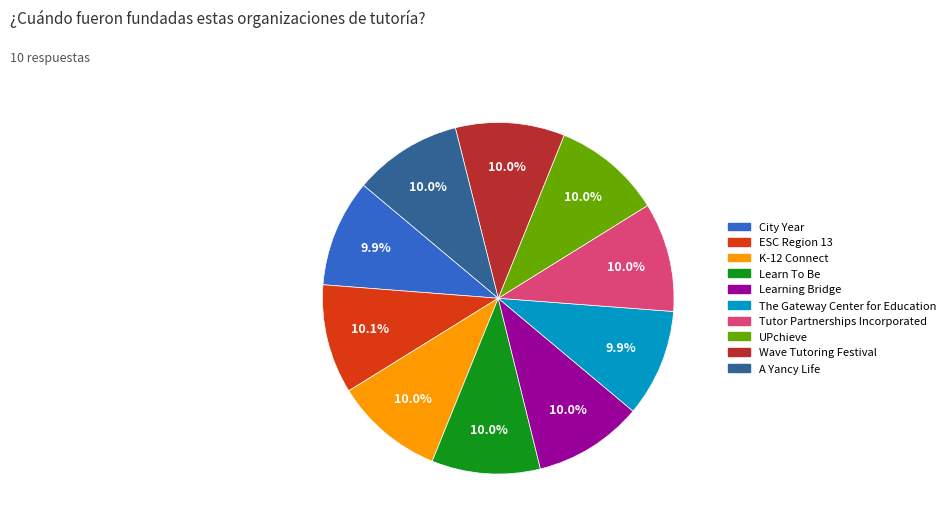

How many segments does this pie chart have?

10